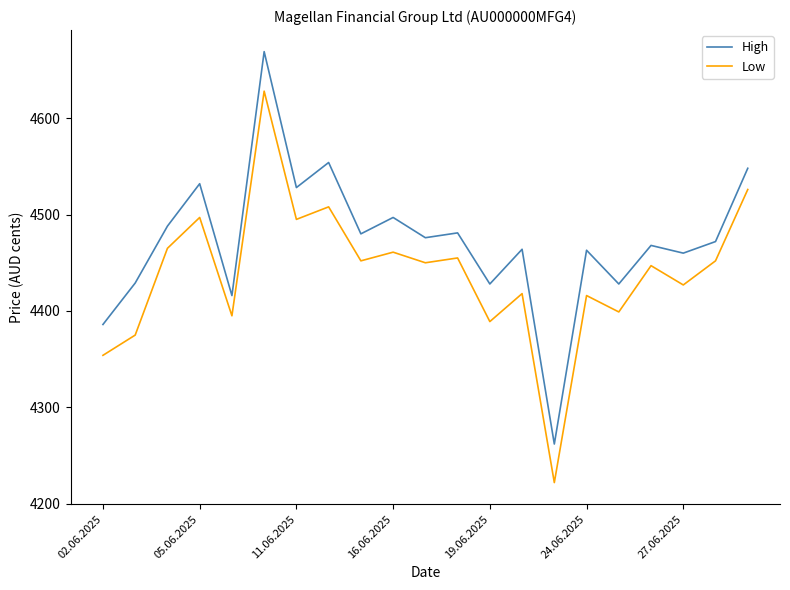

Does the chart have visible grid lines?

No